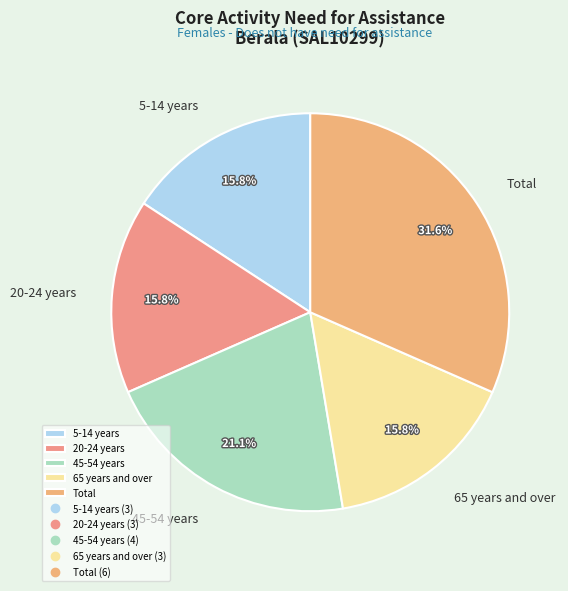

Count the number of slices in the pie.

5